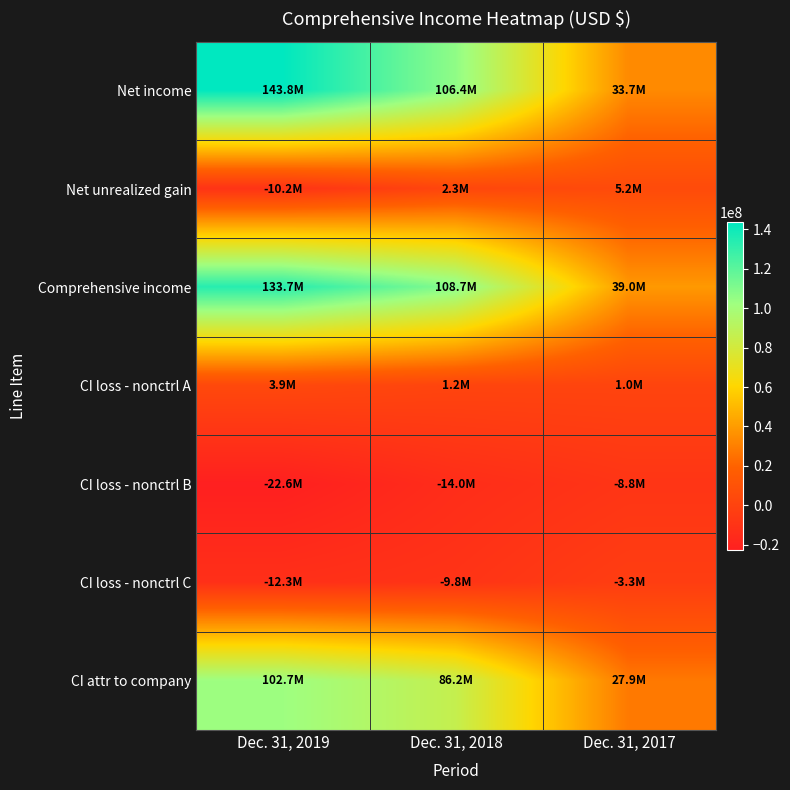

Rank the series at Dec. 31, 2017 from highest to lowest value.

Comprehensive income, Net income, CI attr to company, Net unrealized gain, CI loss - nonctrl A, CI loss - nonctrl C, CI loss - nonctrl B